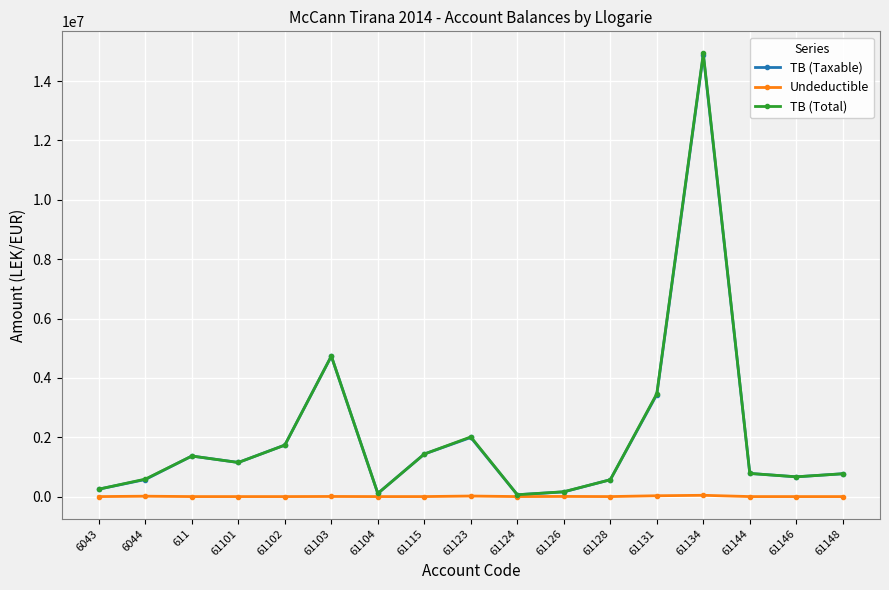

How many values in the TB (Total) series are below 779642?

8